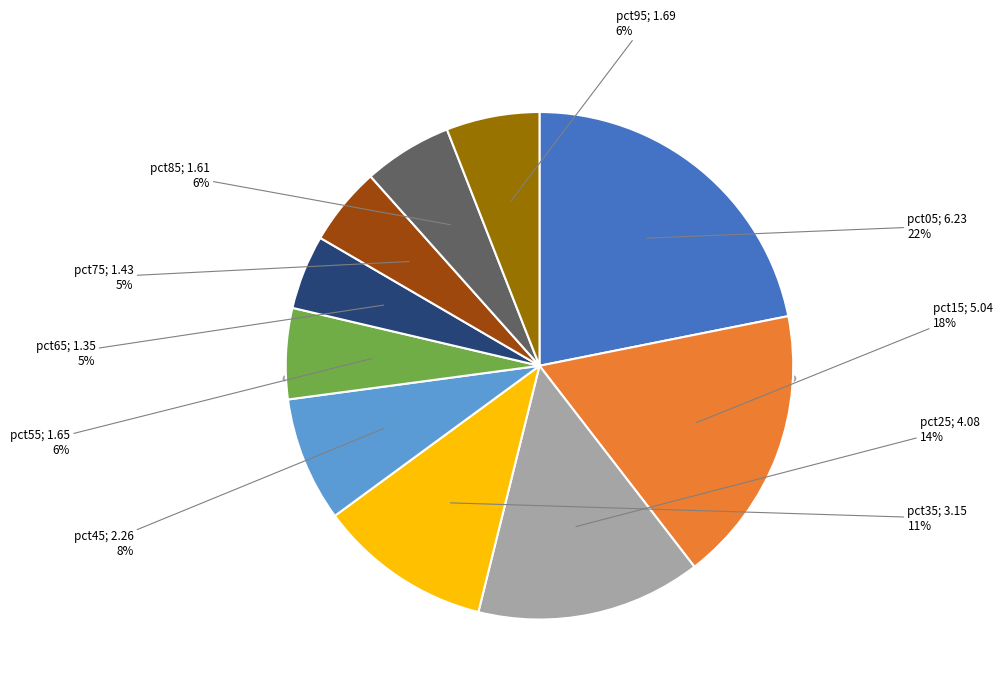

To the nearest percent, what is the difference between the pct05 and pct25 slice percentages?

8%